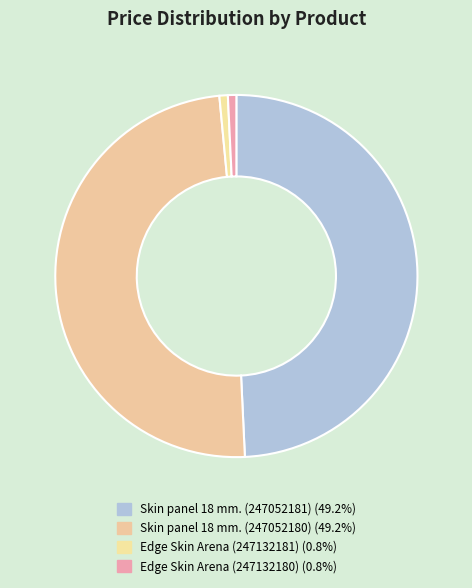

How many slices are in this pie chart?

4